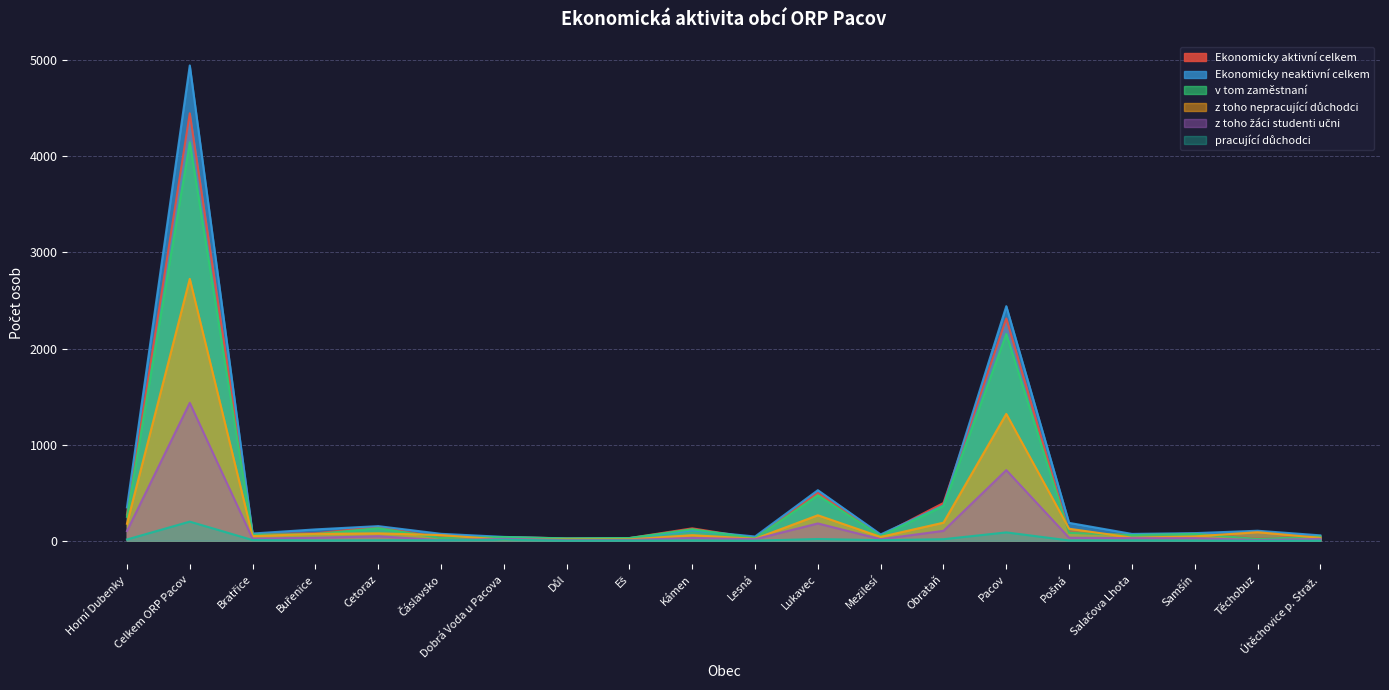

Does the chart display data point markers on the line(s)?

No